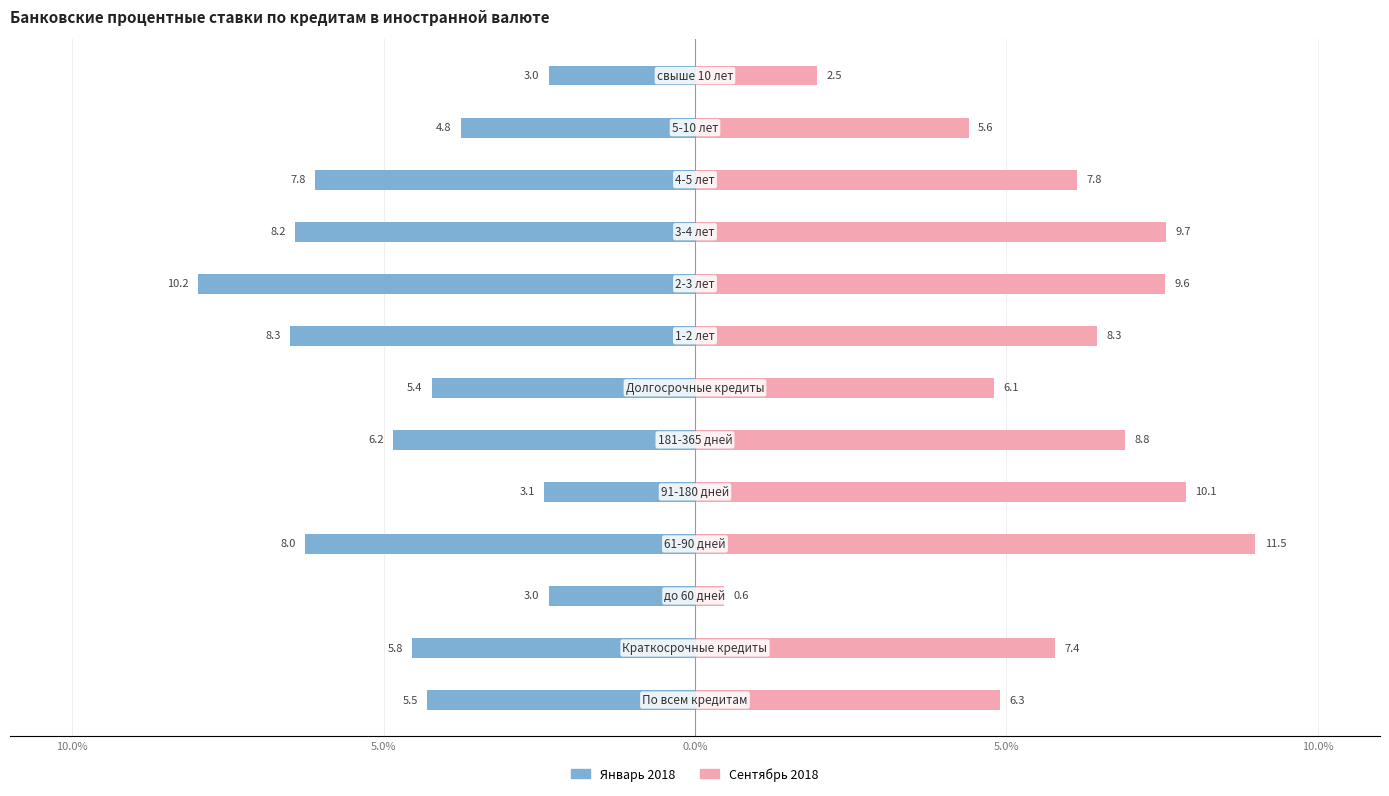

Reading left to right, list all the values displayed in this chart.

Январь 2018: -4.3	-4.5	-2.3	-6.3	-2.4	-4.9	-4.2	-6.5	-8.0	-6.4	-6.1	-3.8	-2.3
Сентябрь 2018: 4.9	5.8	0.5	9.0	7.9	6.9	4.8	6.5	7.5	7.6	6.1	4.4	2.0